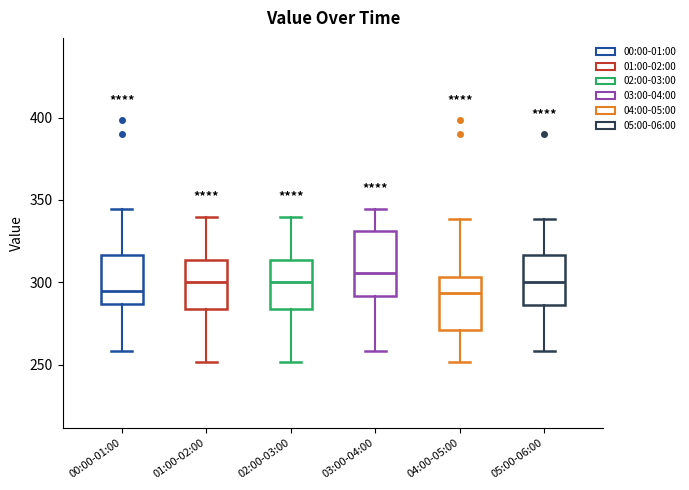

Where does the lower whisker of the box for 00:00-01:00 end on the y-axis? The values are not printed on the chart, so give them approximately, as read against the axis.

260